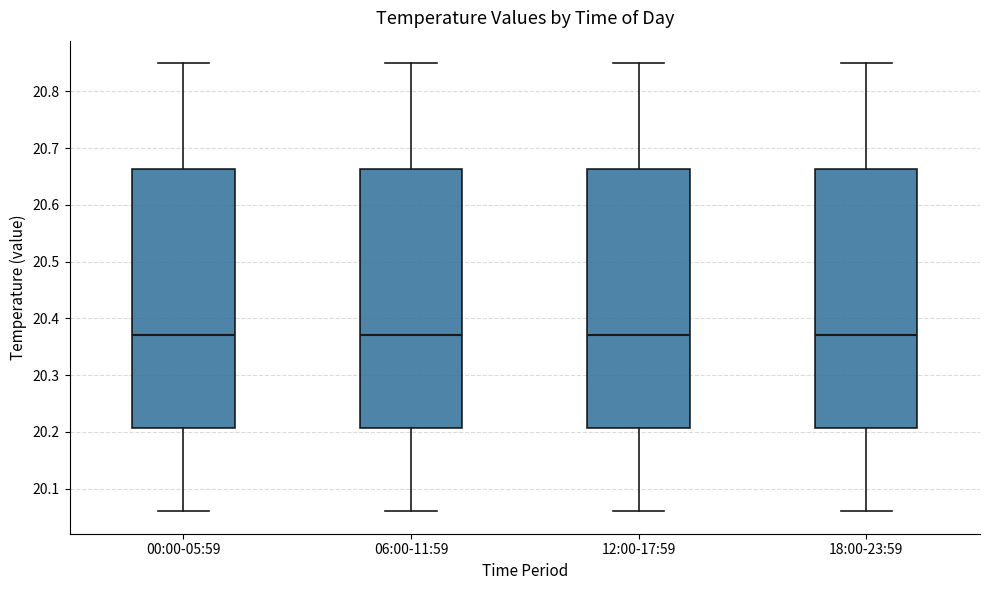

Reading left to right, transcribe this box plot: for each box, give where its median line is, the range the box spans, and where its two whiskers end, as read against the y-axis. The values are not printed on the chart, so give them approximately, as read against the axis.

00:00-05:59: median 20.37, box 20.21 to 20.66, whiskers 20.06 to 20.85
06:00-11:59: median 20.37, box 20.21 to 20.66, whiskers 20.06 to 20.85
12:00-17:59: median 20.37, box 20.21 to 20.66, whiskers 20.06 to 20.85
18:00-23:59: median 20.37, box 20.21 to 20.66, whiskers 20.06 to 20.85